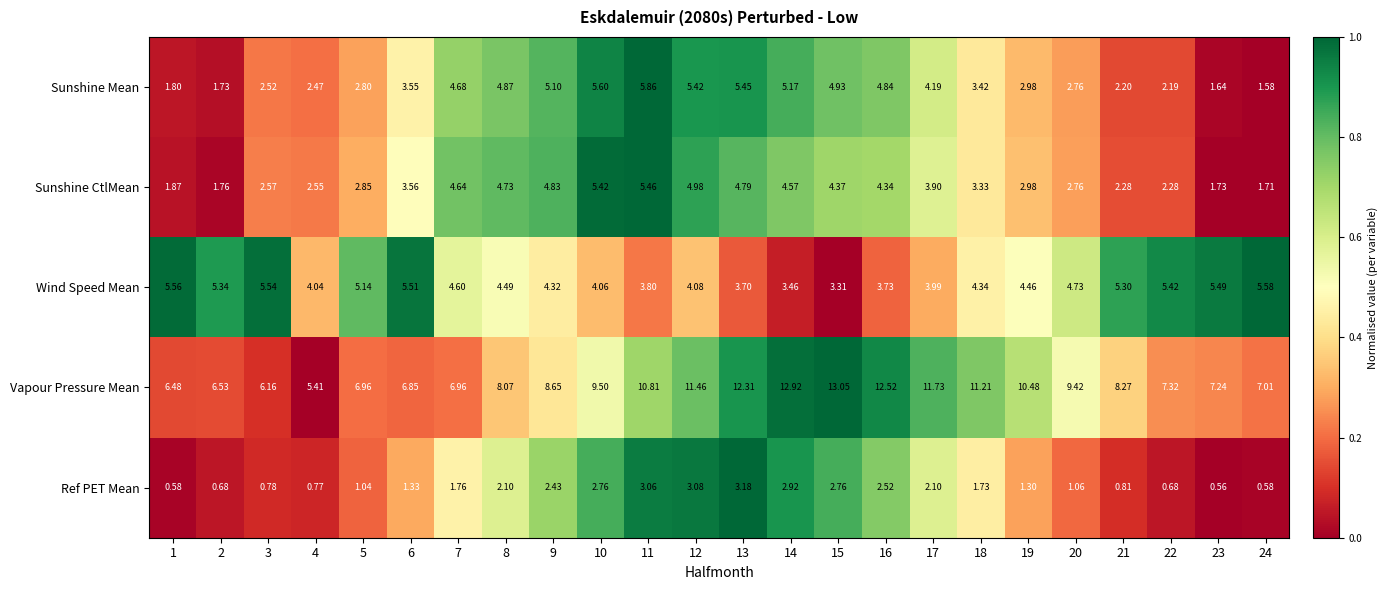

Which series has the largest total across all categories?

Vapour Pressure Mean